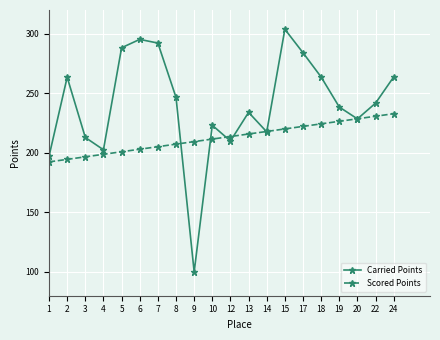

Rank the series by their maximum value, from highest to lowest.

Carried Points, Scored Points